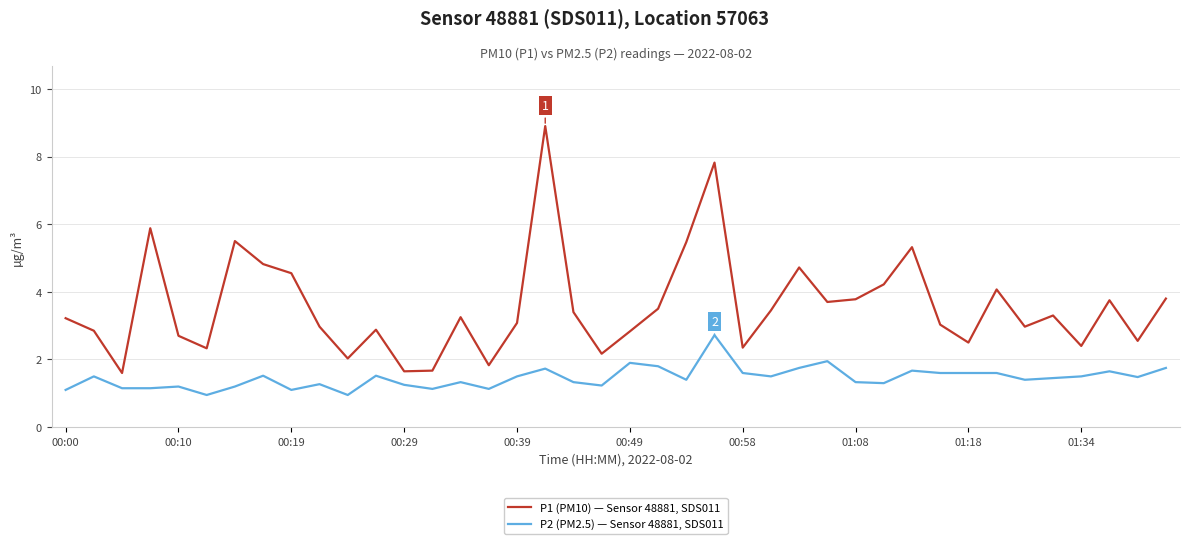

Rank the series by their average value, from highest to lowest.

P1 (PM10) — Sensor 48881, SDS011, P2 (PM2.5) — Sensor 48881, SDS011